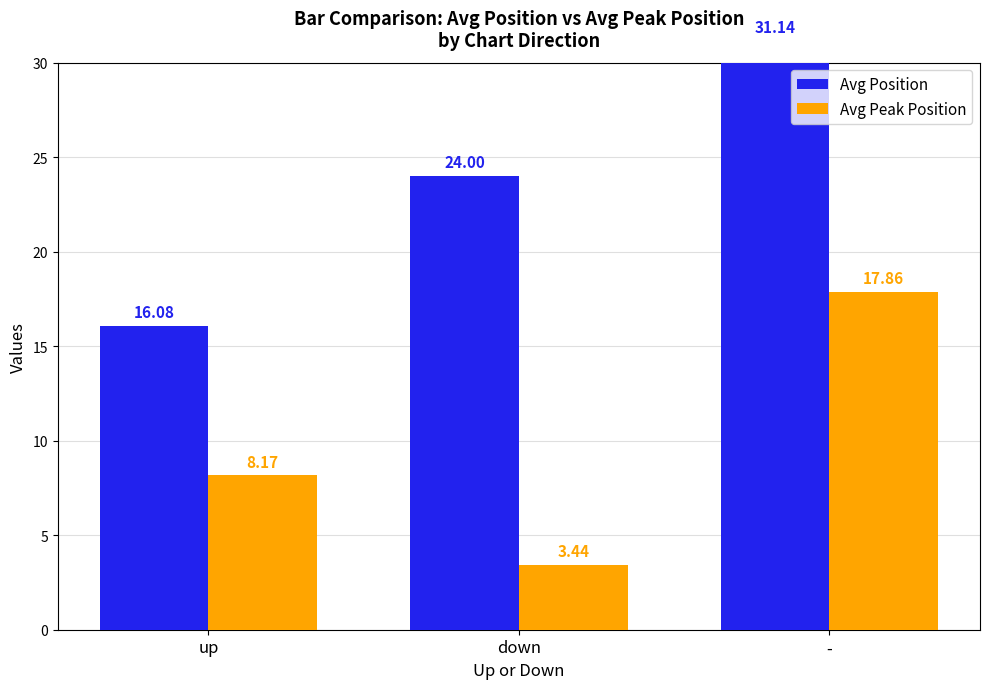

List the series in order of their overall mean, lowest first.

Avg Peak Position, Avg Position